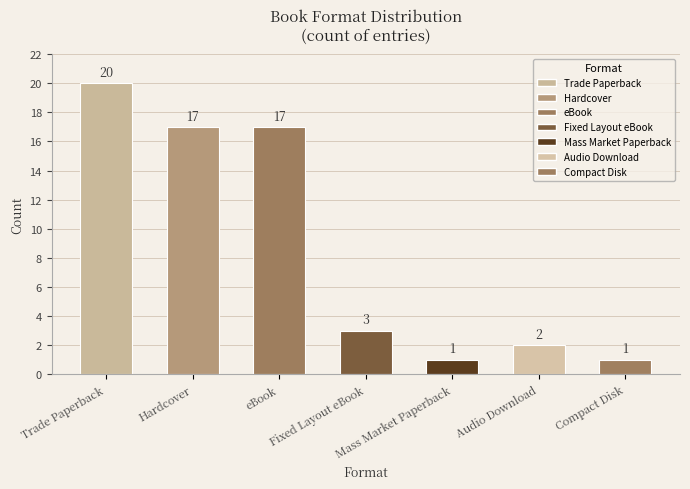

Between eBook and Trade Paperback, which is larger?

Trade Paperback